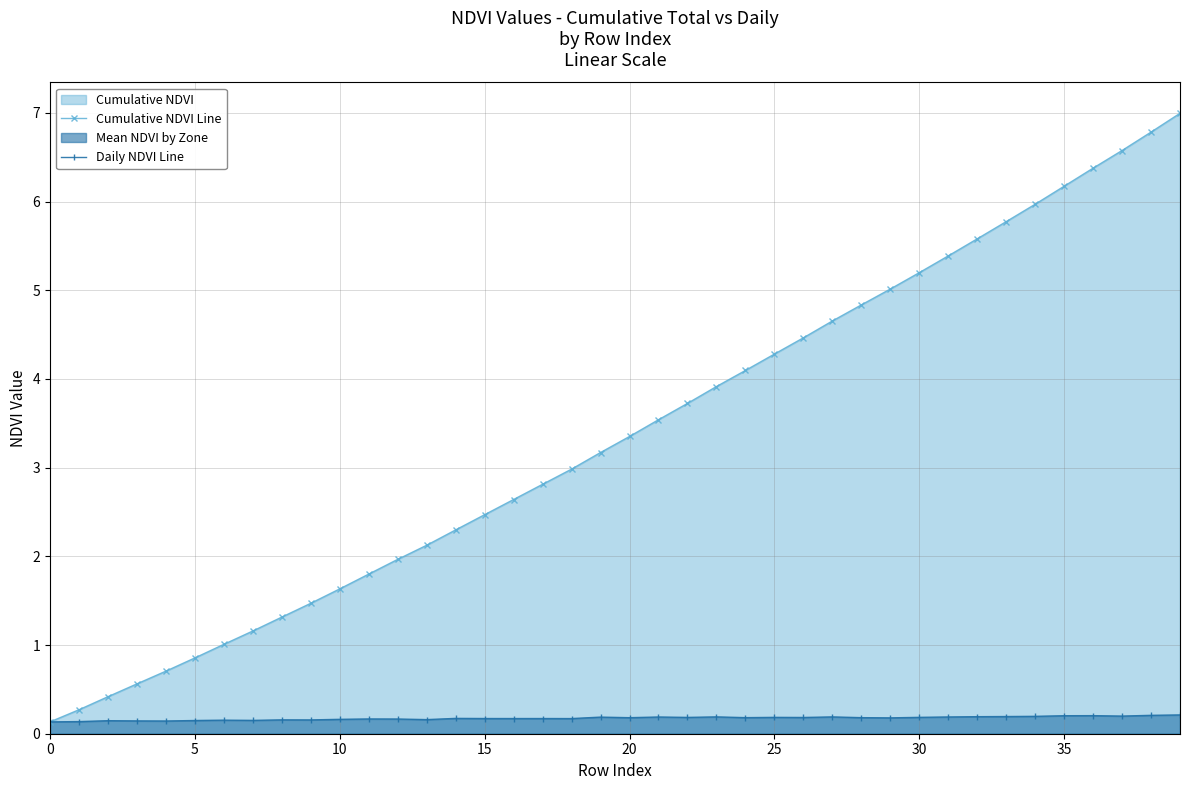

Rank the series at 25 from highest to lowest value.

Cumulative NDVI Line, Daily NDVI Line